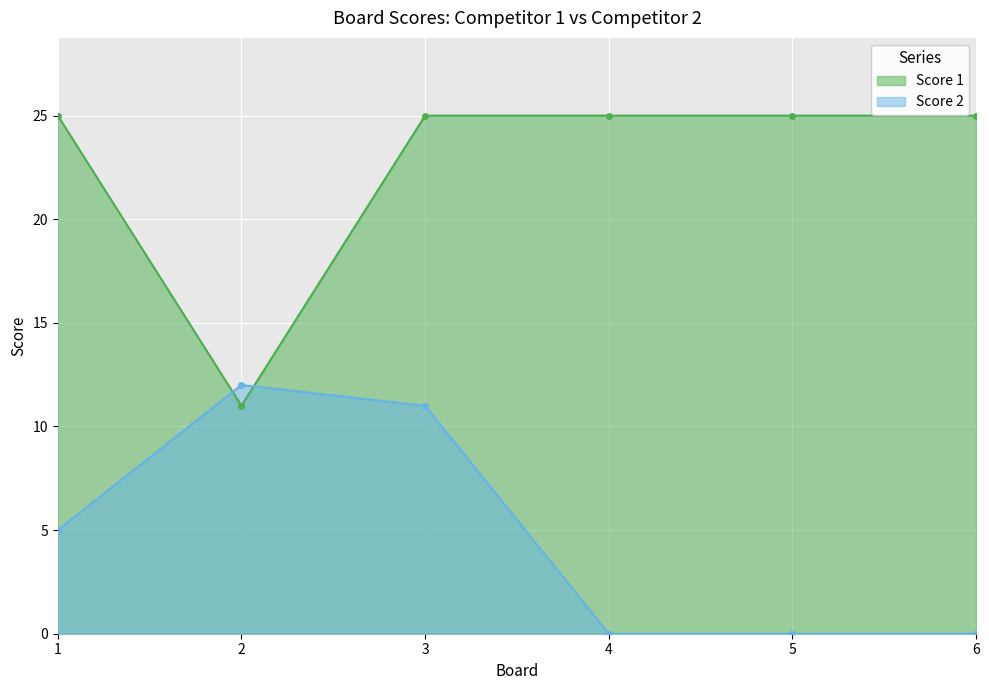

At which category is the sum across all series the highest?

3